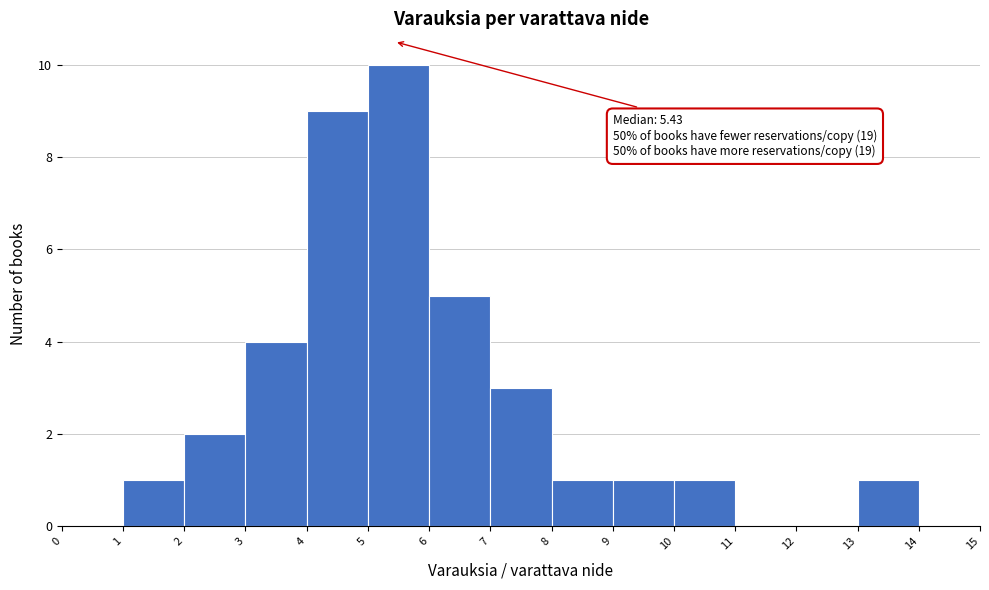

Over which range of the x-axis is the bar tallest?

5 to 6